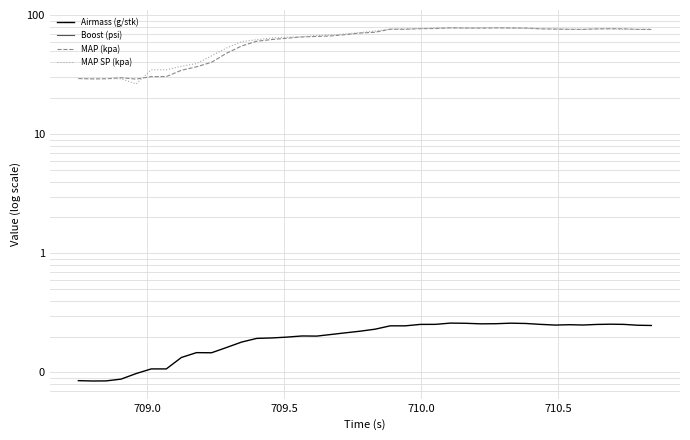

True or false: MAP SP (kpa) and Boost (psi) intersect in this chart.

False